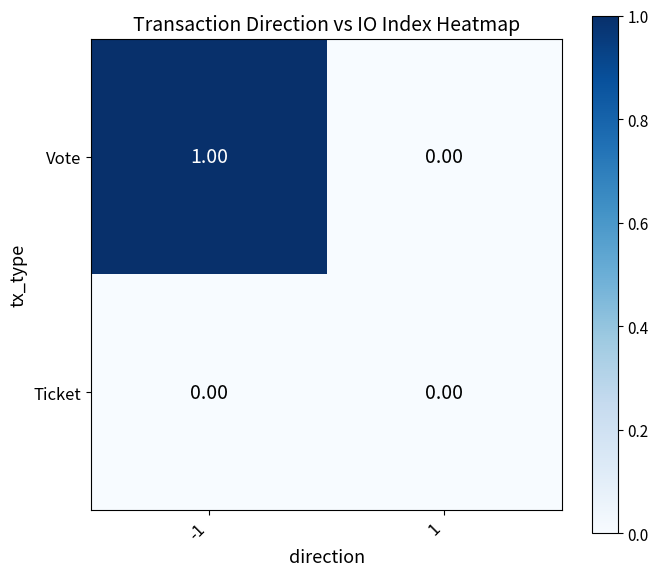

Is the value of Vote at -1 greater than the value of Ticket at 1?

Yes